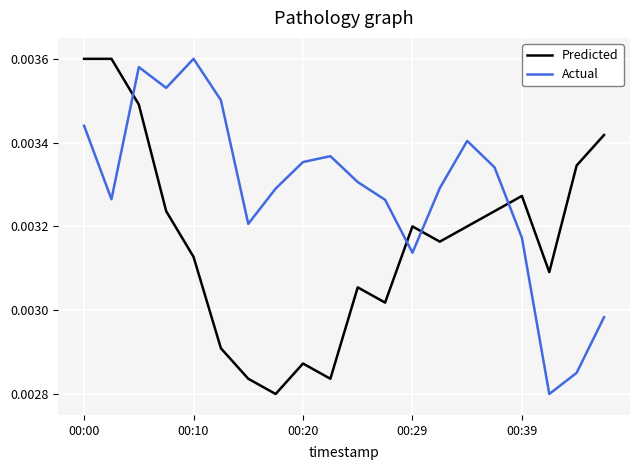

Which series has the largest total across all categories?

Actual